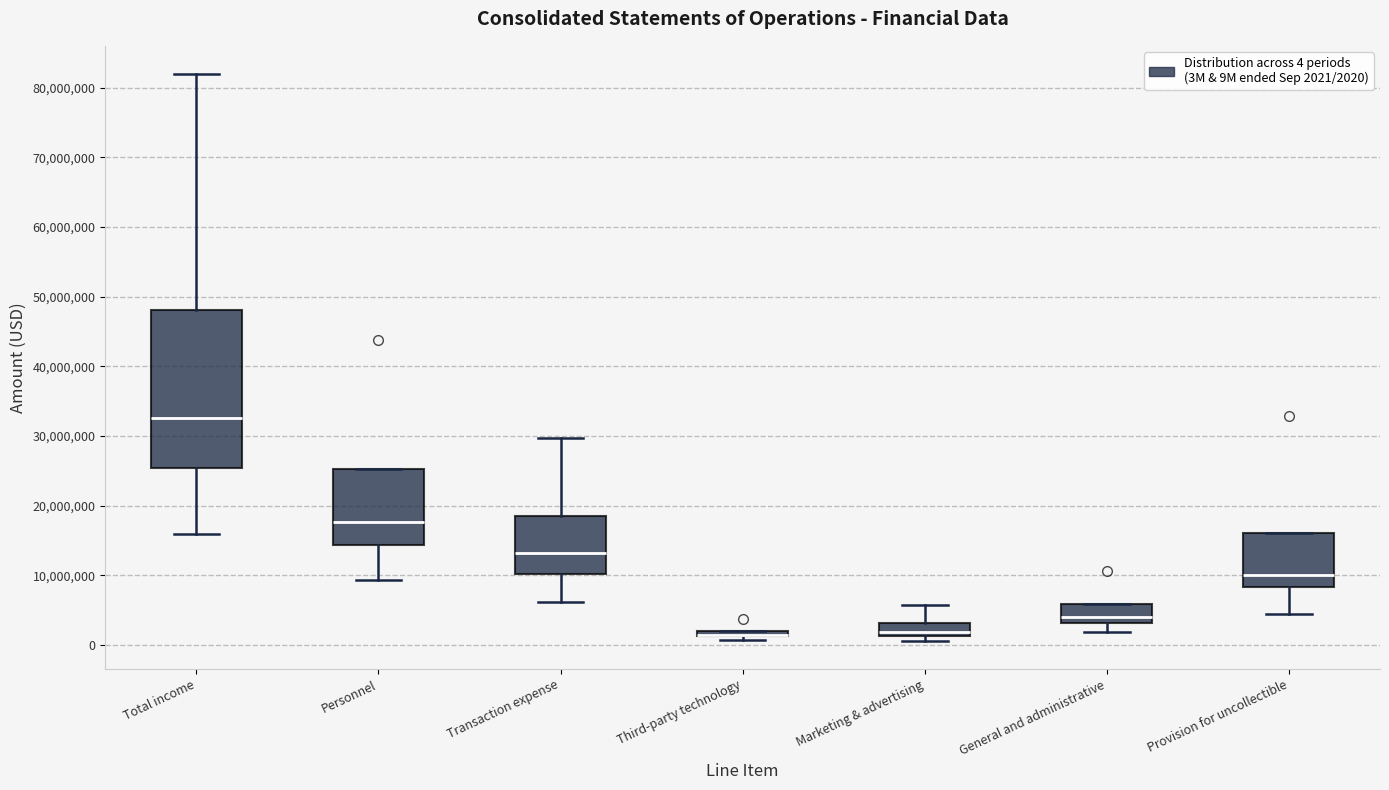

Comparing the boxes themselves (not the whiskers), which one is the tallest?

Total income